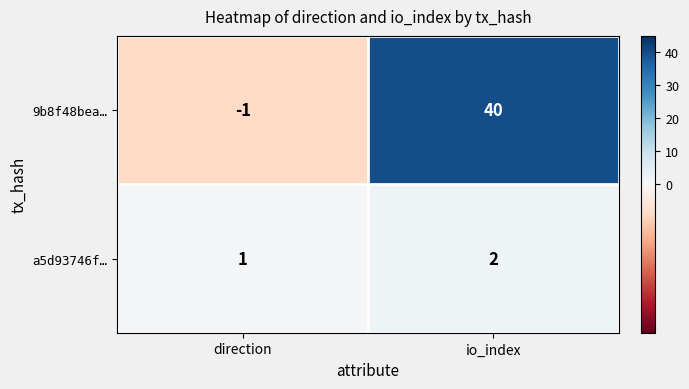

Reading left to right, what are all the values shown in this chart?

9b8f48bea…: direction=-1	io_index=40
a5d93746f…: direction=1	io_index=2